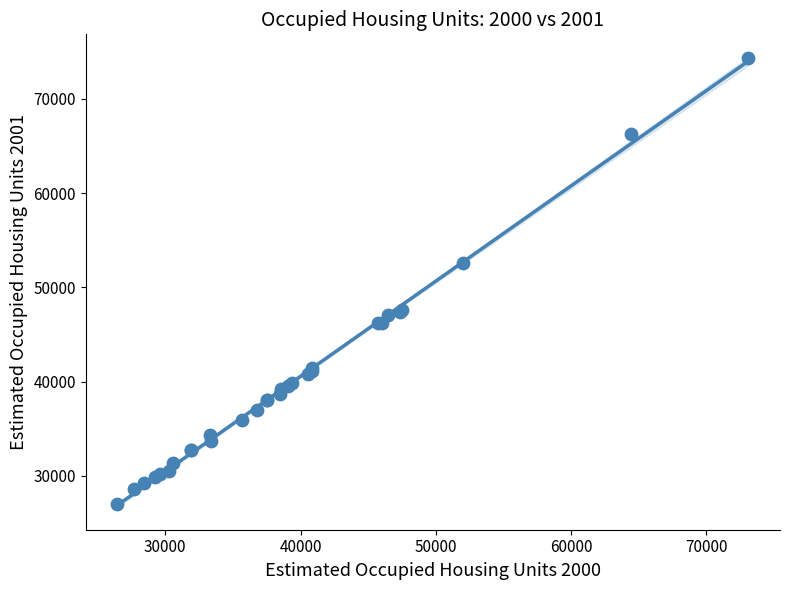

What Y value in the scatter plot is closest to 50638?

52555.8